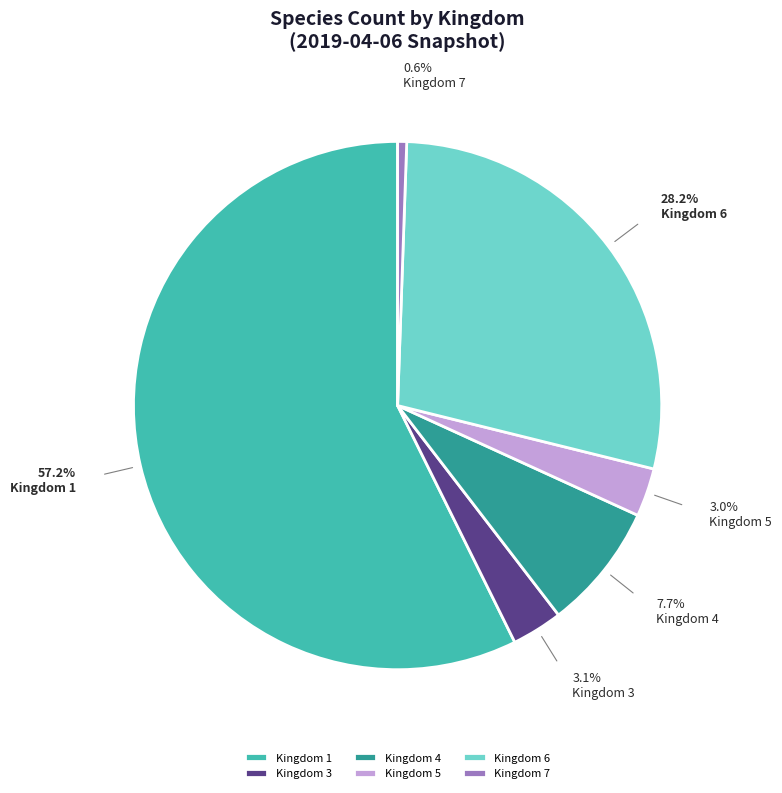

Is there a majority slice in this chart?

Yes